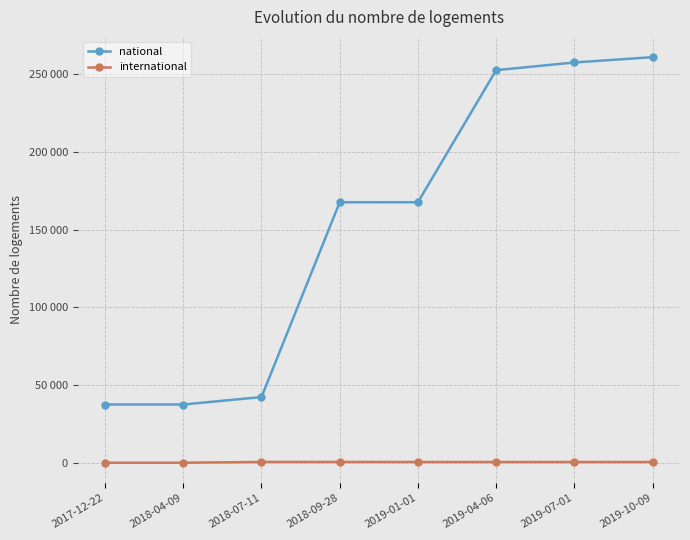

What are all the series names shown in the legend?

national, international